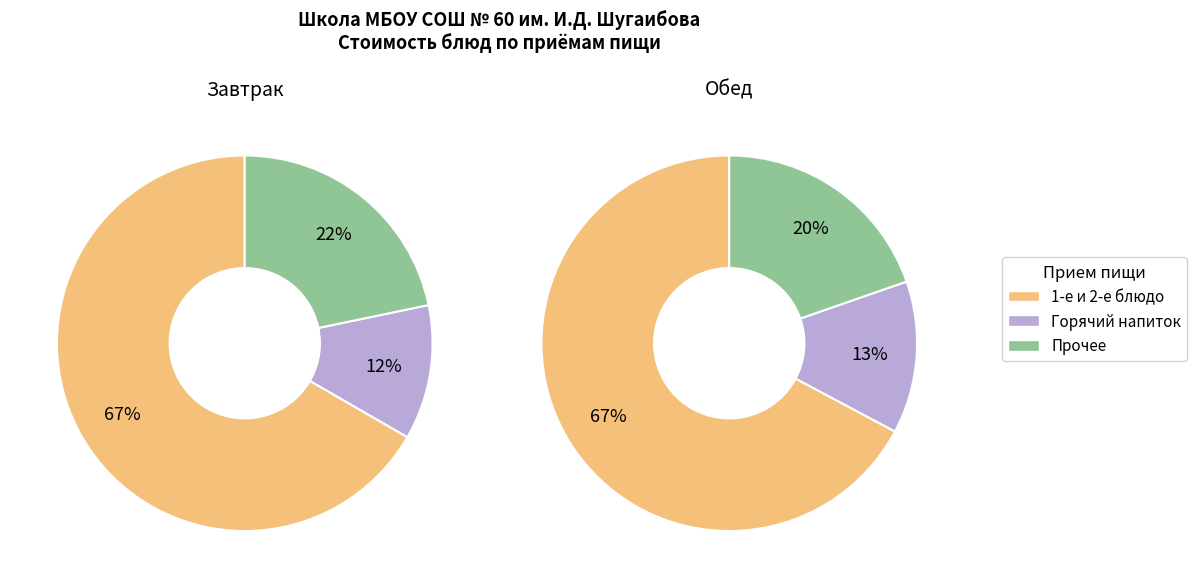

Is it true that Салат из моркови is 1% of the pie?

False